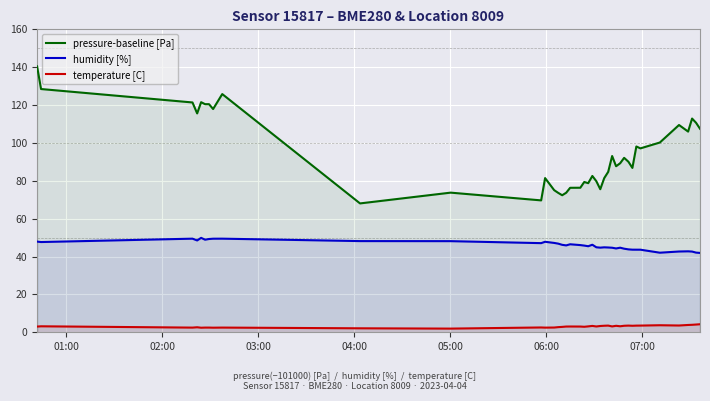

What is the difference between the maximum and minimum values in the pressure-baseline [Pa] series?

72.4